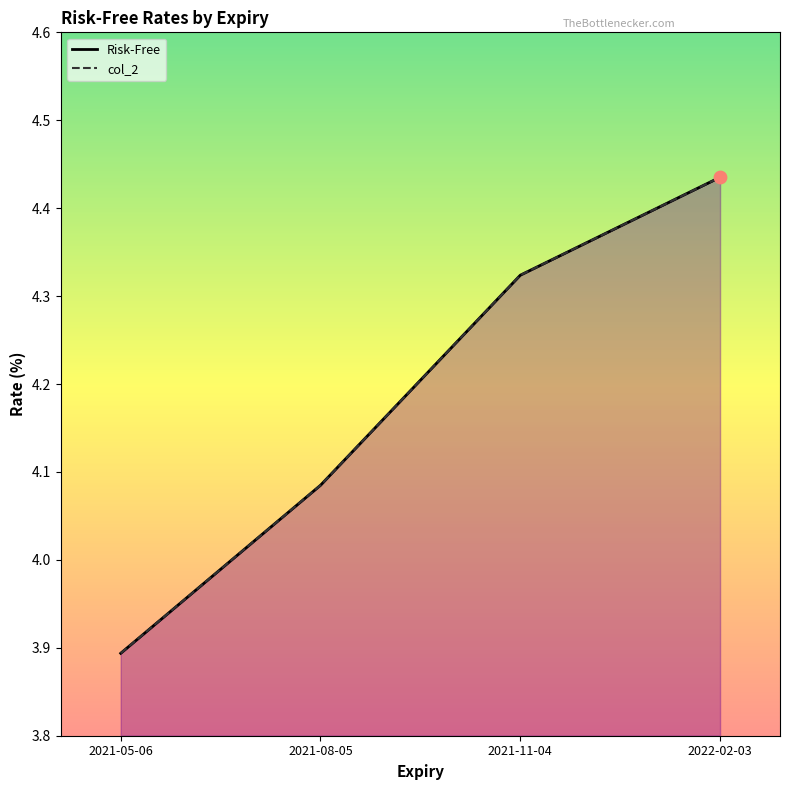

What are all the series names shown in the legend?

Risk-Free, col_2